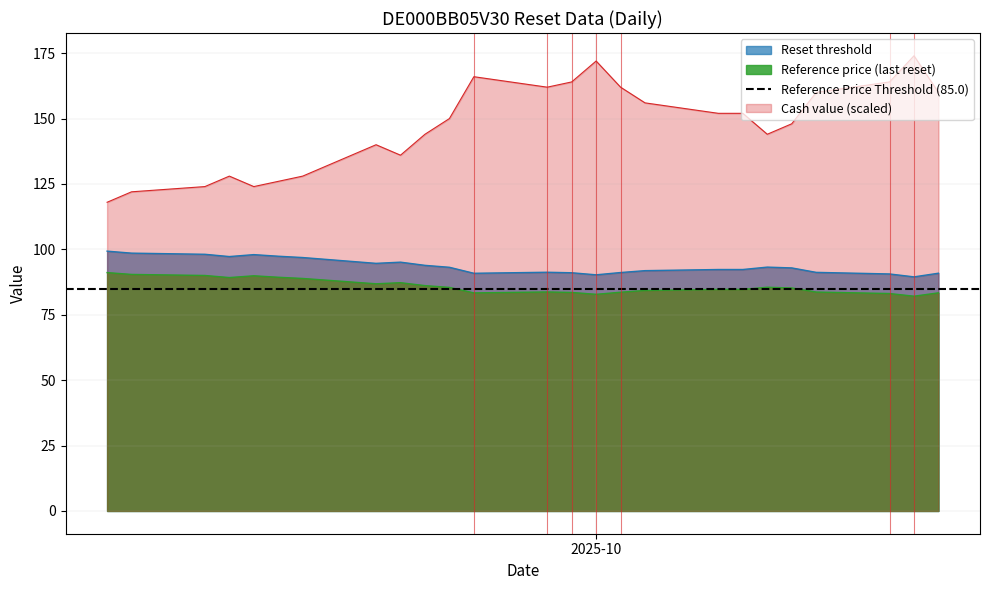

What is the sum of the Cash value values at 2025-10-06 and 2025-09-11?

270.0